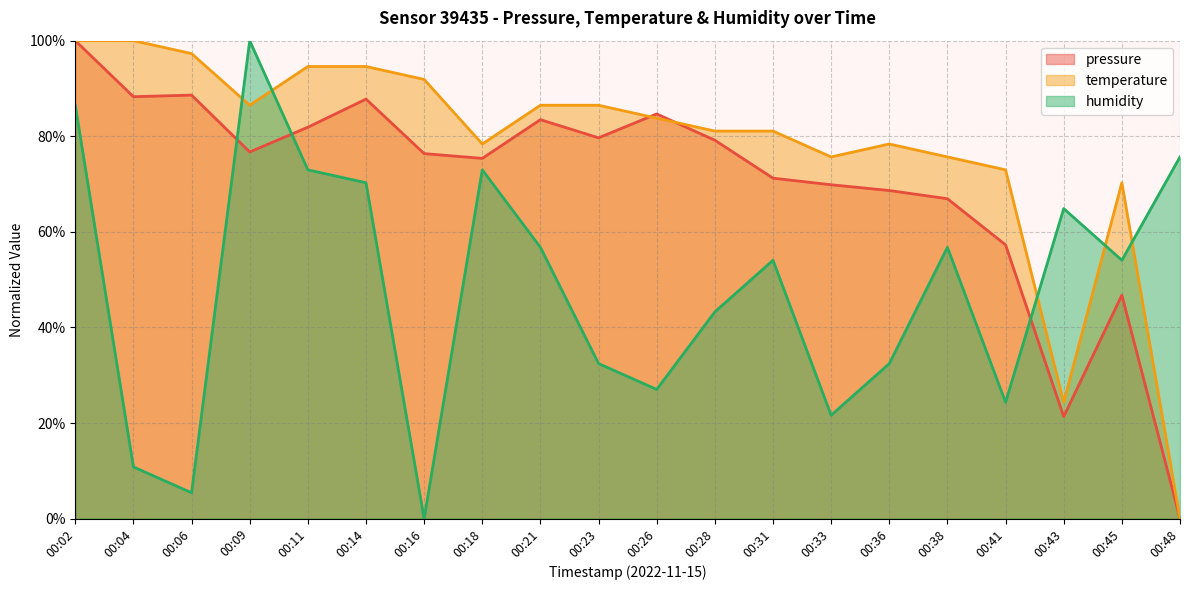

What is the approximate value of humidity at 00:02?

86.5